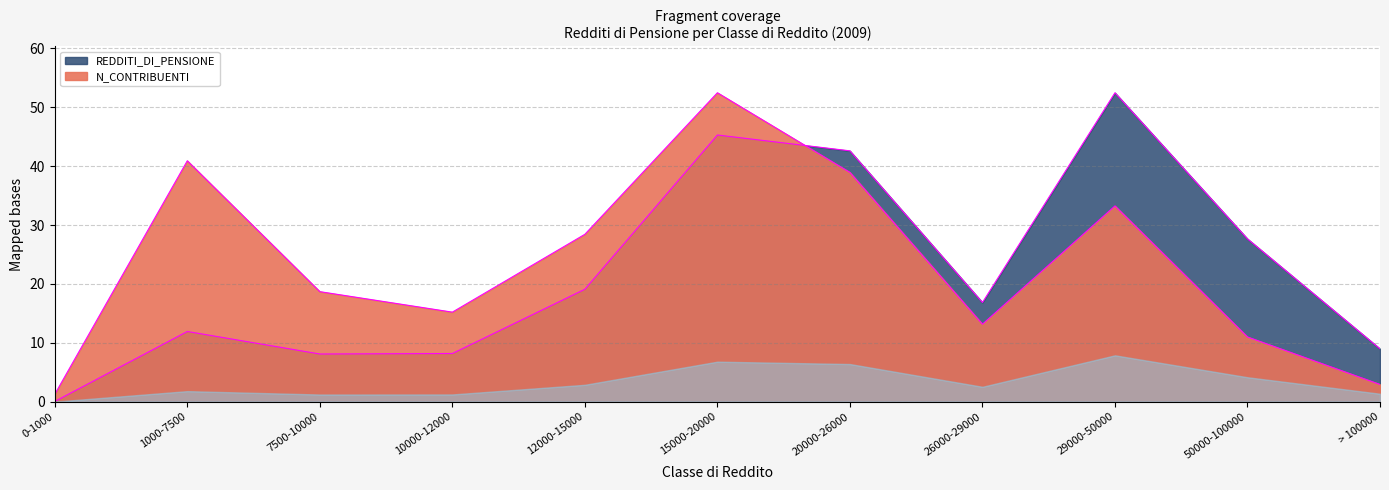

How many data points does each series have?

11